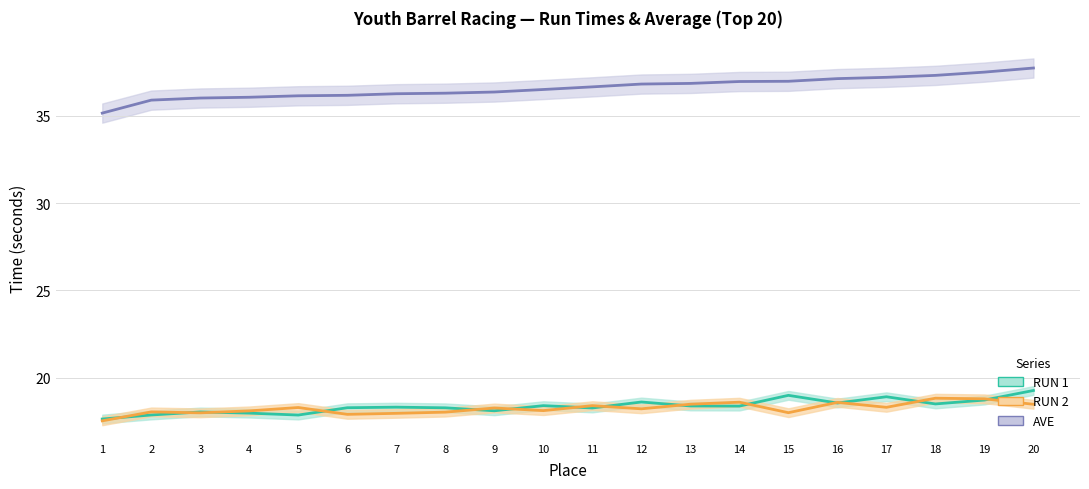

Count the number of data series in this chart.

3